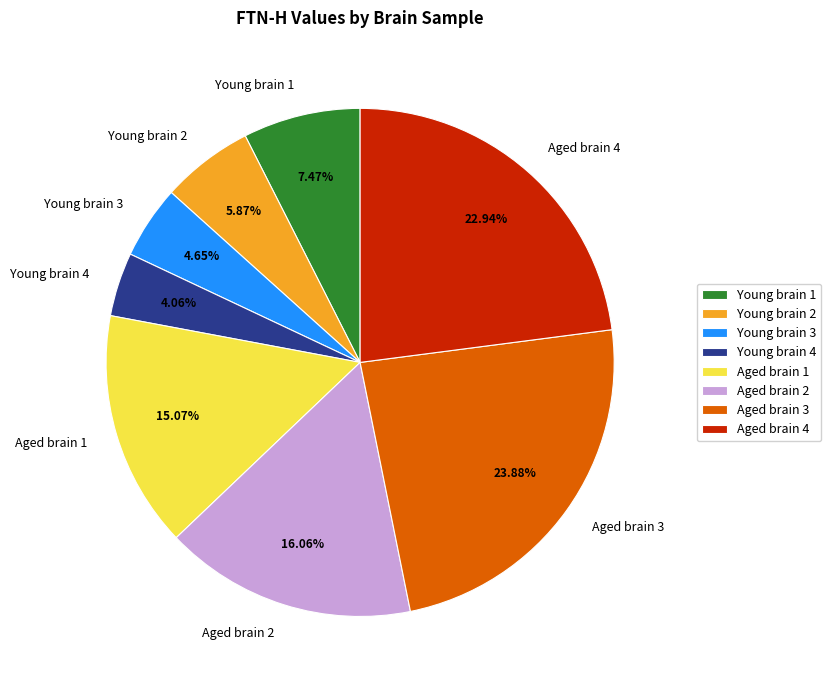

Which slice is the smallest?

Young brain 4